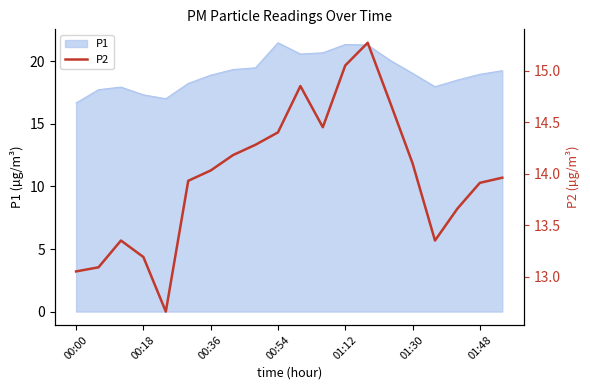

True or false: there are more than 2 points higher than both neighbors.

True